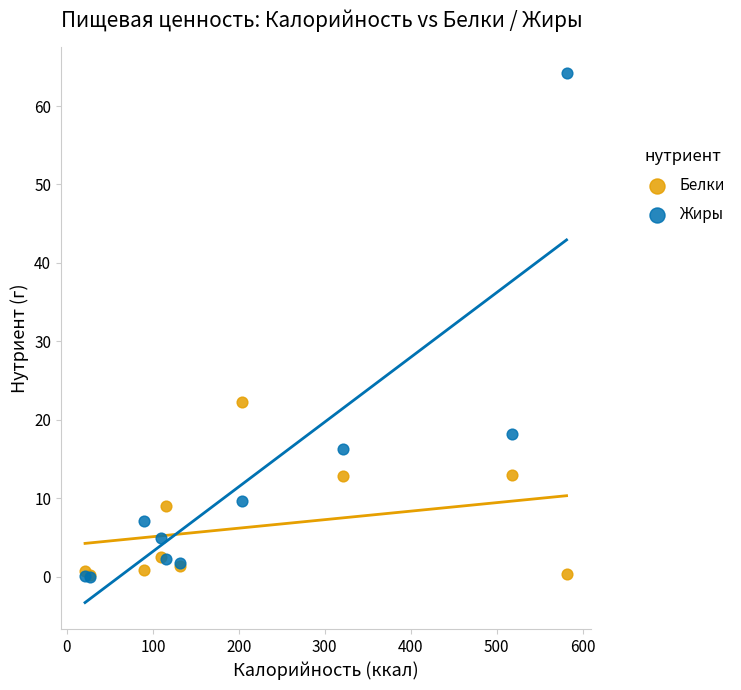

In the Жиры series, what Y value is closest to 32?

18.2